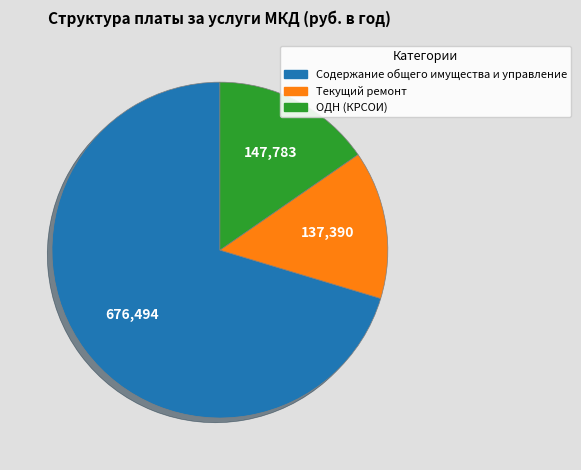

Combined, do Текущий ремонт and Содержание общего имущества и управление account for over 50%?

Yes